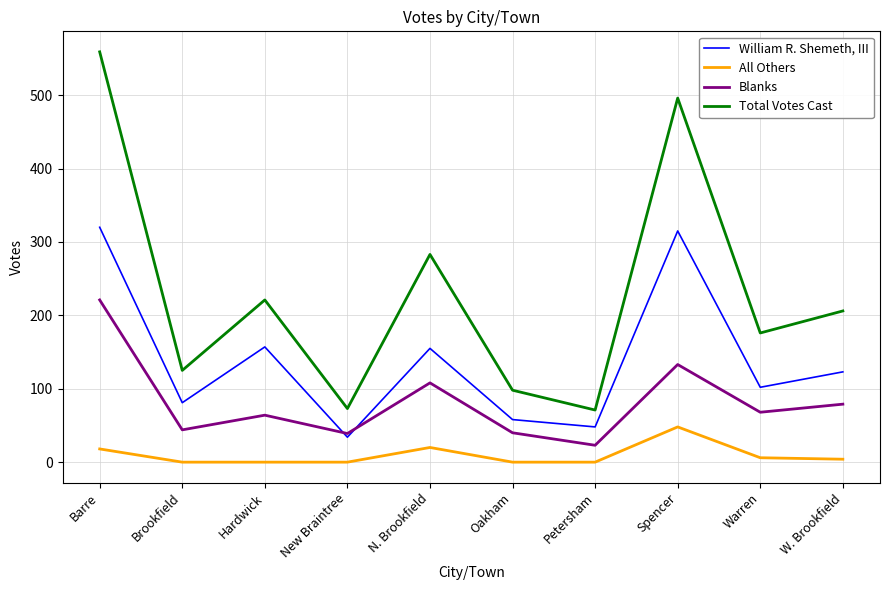

What is the sum of all Total Votes Cast values?

2308